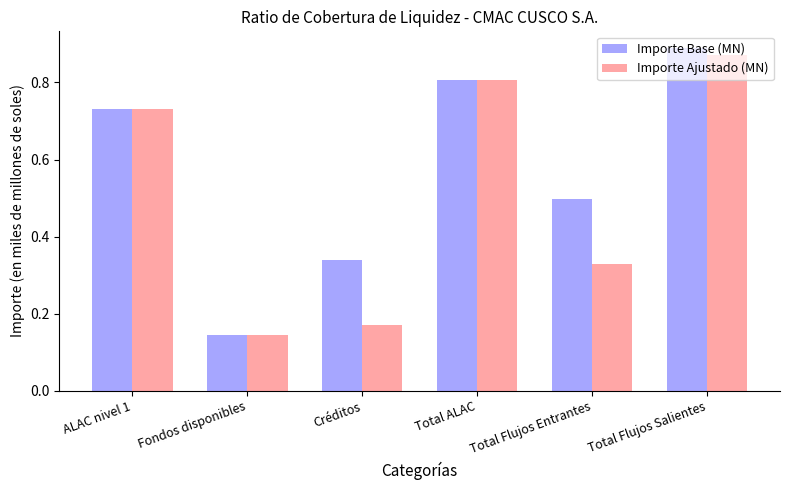

Is the value of Importe Ajustado (MN) at ALAC nivel 1 greater than the value of Importe Base (MN) at Total ALAC?

No